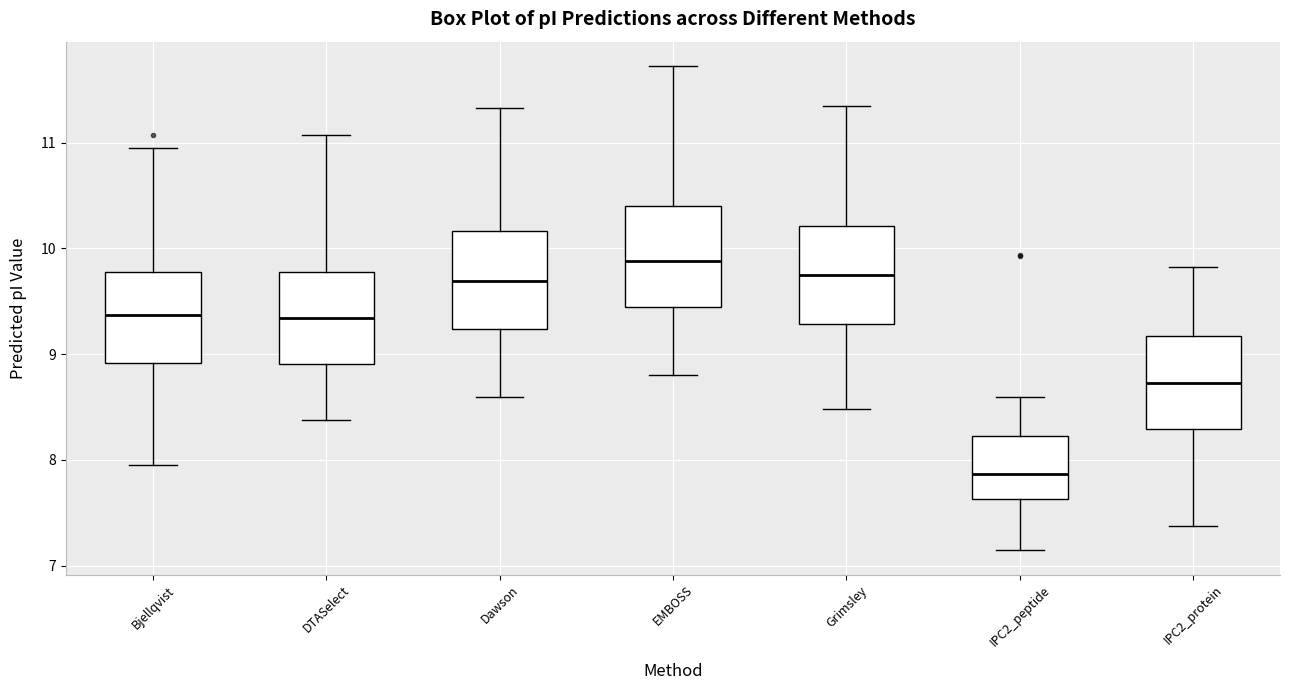

Where does the upper whisker of the box for IPC2_peptide end on the y-axis? The values are not printed on the chart, so give them approximately, as read against the axis.

8.6